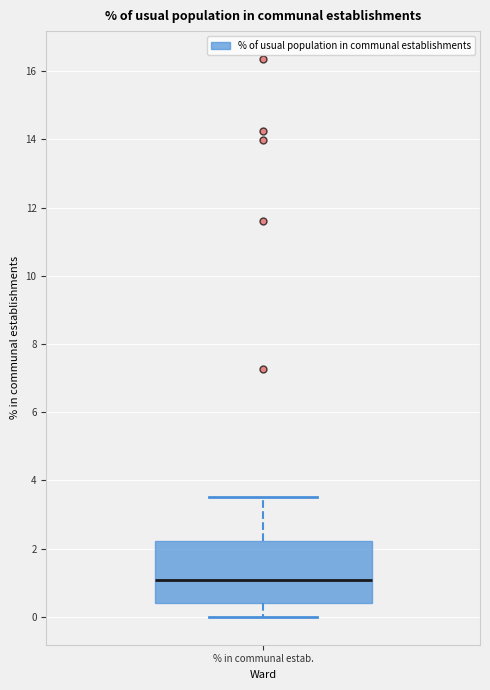

Read this box plot against the y-axis: the position of the median line, the range covered by the box, and the ends of both whiskers. The values are not printed on the chart, so give them approximately, as read against the axis.

median 1.0, box 0.4 to 2.2, whiskers 0.0 to 3.6